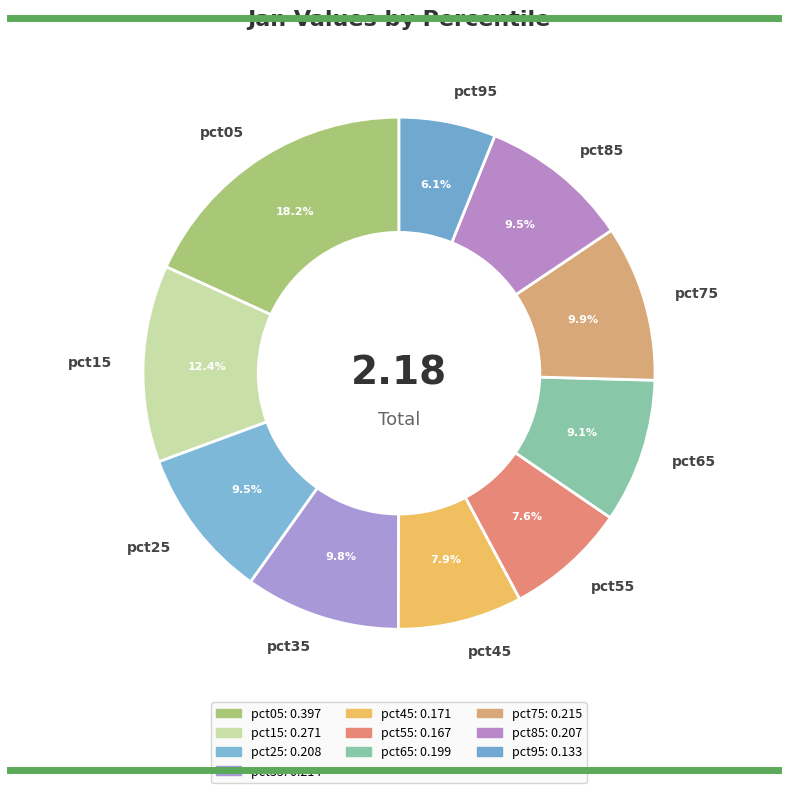

Which slice is the largest?

pct05